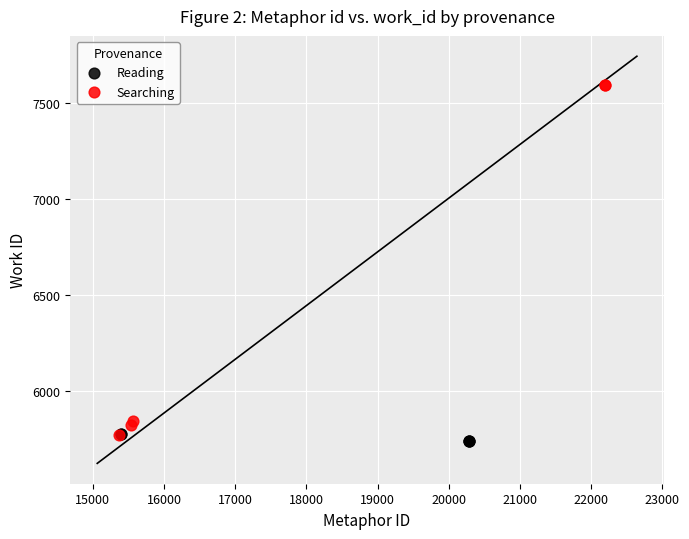

Which series has the widest spread of Y values?

Searching